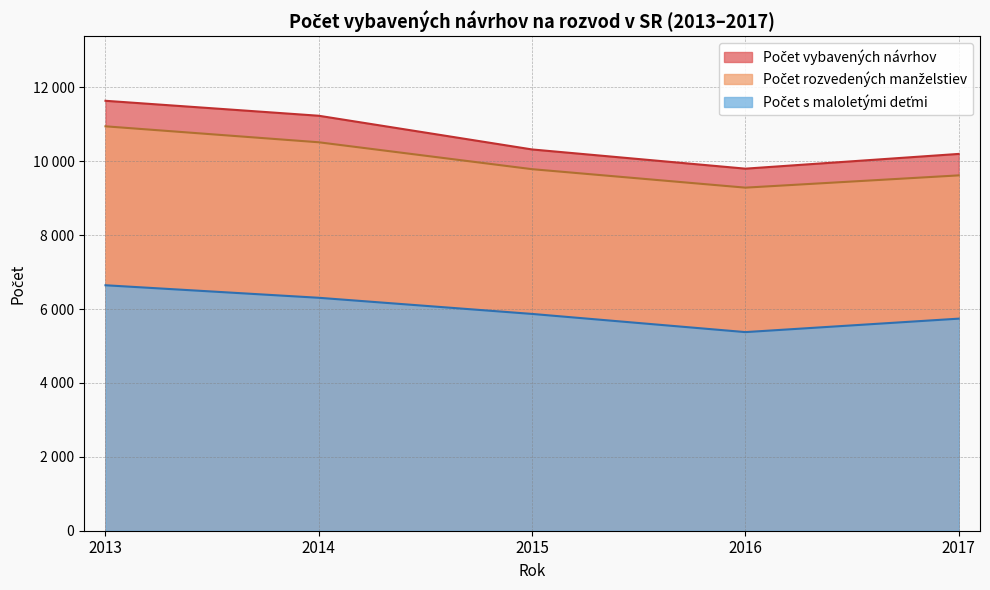

Reading left to right, transcribe all the data shown in this chart.

Počet vybavených návrhov: PO 2013=1214	PO 2014=1237	PO 2015=1052	PO 2016=956	PO 2017=1056	KE 2013=1664	KE 2014=1661	KE 2015=1449	KE 2016=1388	KE 2017=1388	SR 2013=11637	SR 2014=11232	SR 2015=10320	SR 2016=9800	SR 2017=10199
Počet rozvedených manželstiev: PO 2013=1165	PO 2014=1168	PO 2015=1003	PO 2016=916	PO 2017=990	KE 2013=1539	KE 2014=1514	KE 2015=1348	KE 2016=1303	KE 2017=1308	SR 2013=10946	SR 2014=10514	SR 2015=9786	SR 2016=9286	SR 2017=9618
Počet s maloletými: PO 2013=763	PO 2014=719	PO 2015=635	PO 2016=552	PO 2017=606	KE 2013=949	KE 2014=939	KE 2015=774	KE 2016=781	KE 2017=749	SR 2013=6644	SR 2014=6305	SR 2015=5868	SR 2016=5376	SR 2017=5740